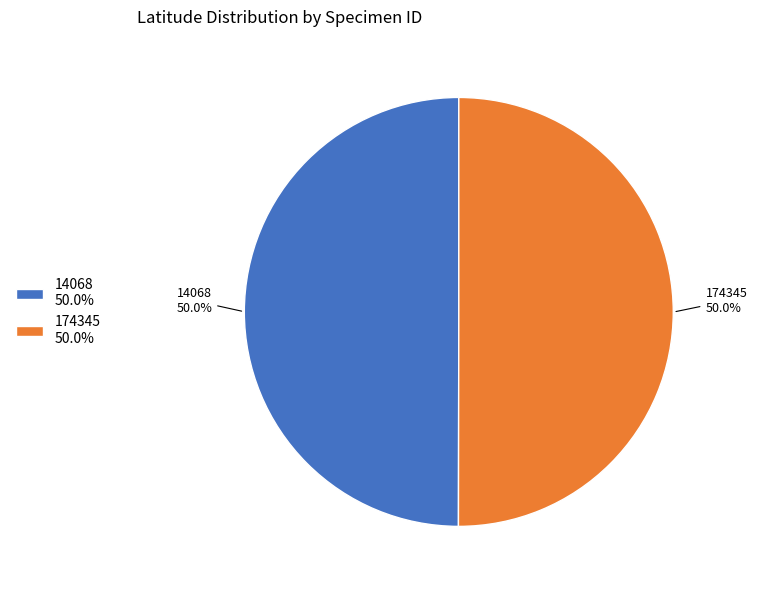

Count the number of slices in the pie.

2